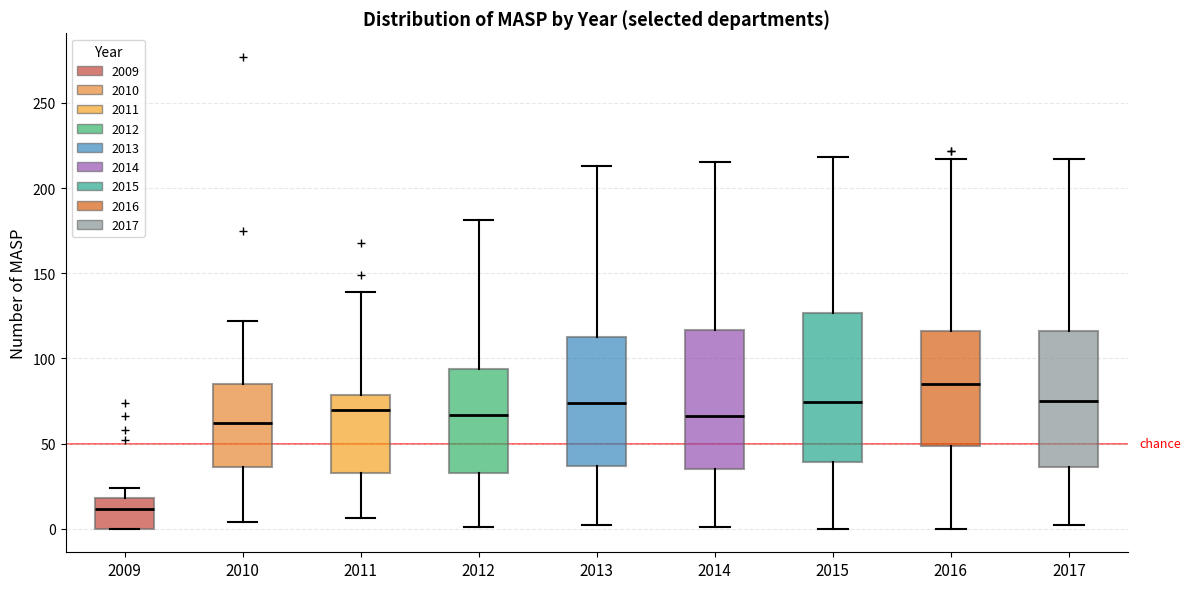

Which box is the tallest, from its lower edge to its upper edge?

2015